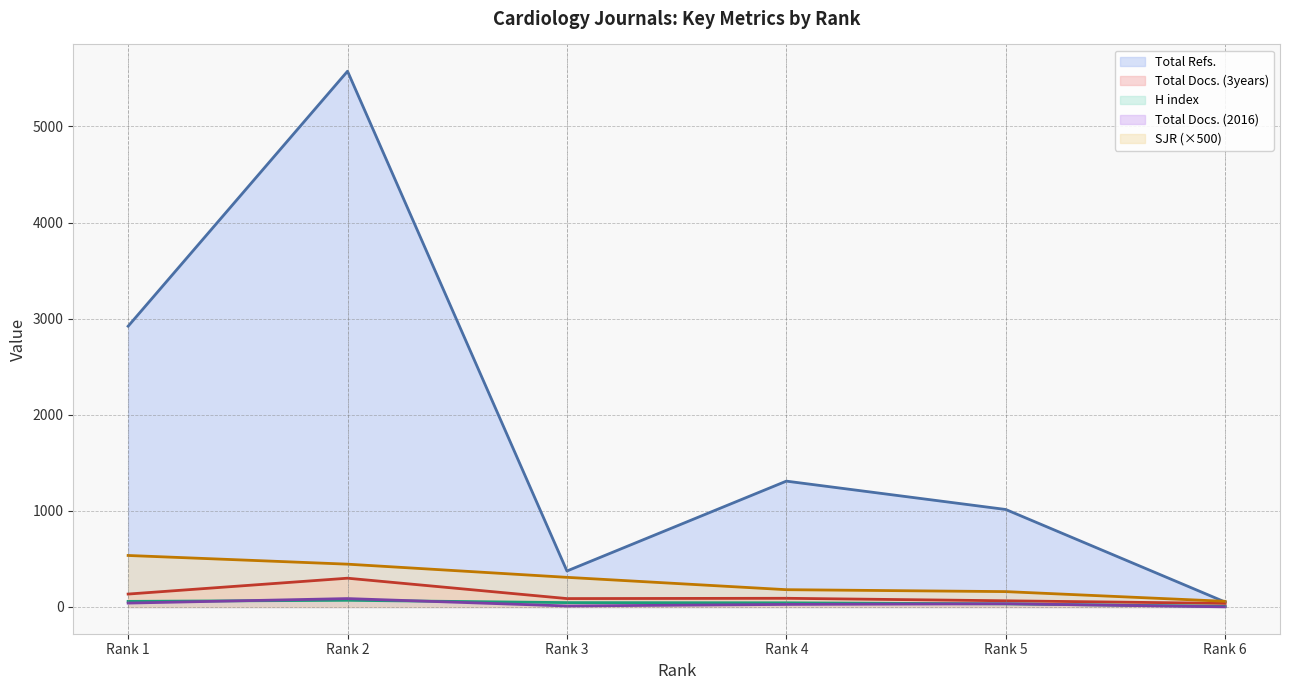

The value of Total Refs. at Rank 5 is 365.6. True or false?

False